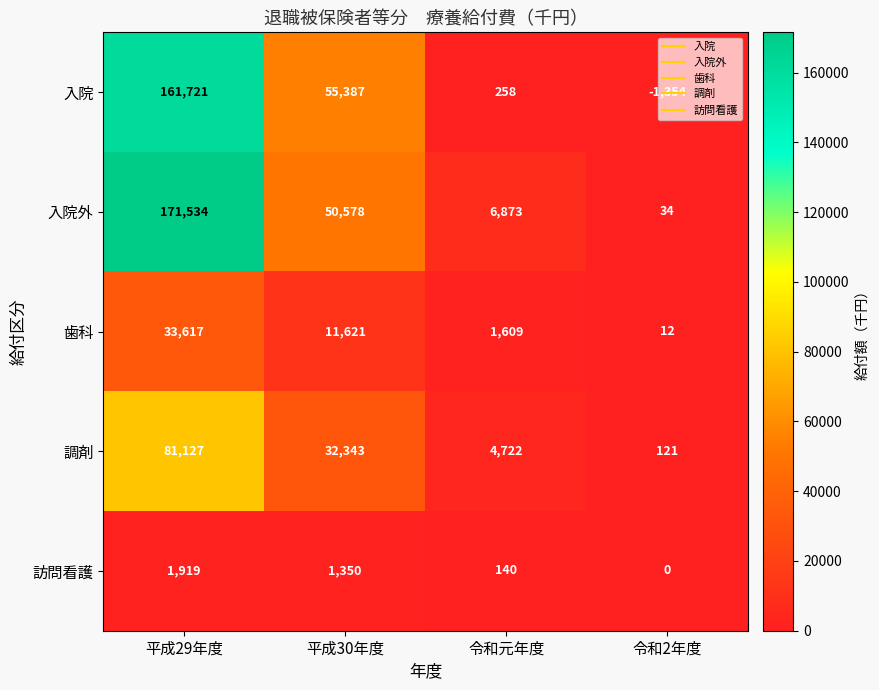

At which label is 調剤 closest to 40624?

平成30年度